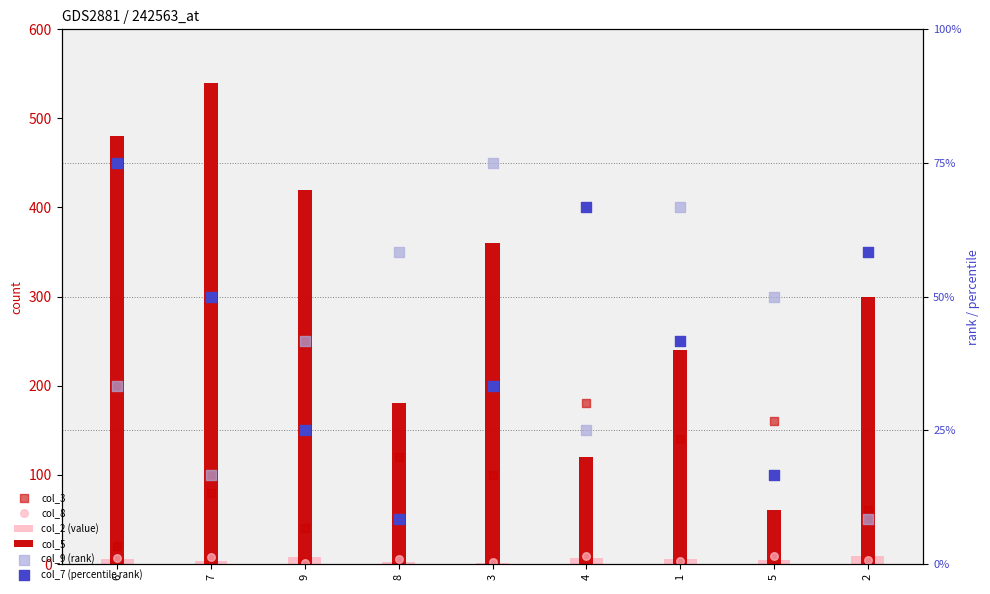

Is the value of col_8 at 2 greater than the value of col_9 (rank) at 8?

No